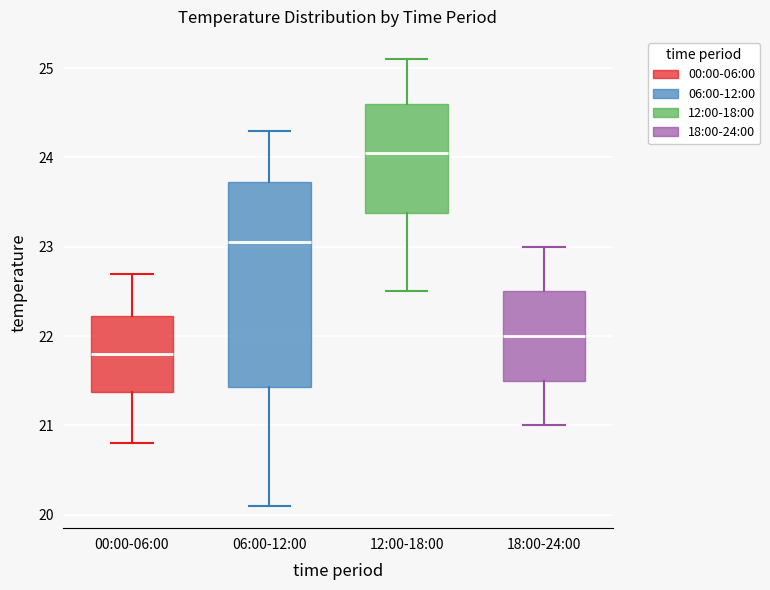

Which box is the tallest, from its lower edge to its upper edge?

06:00-12:00